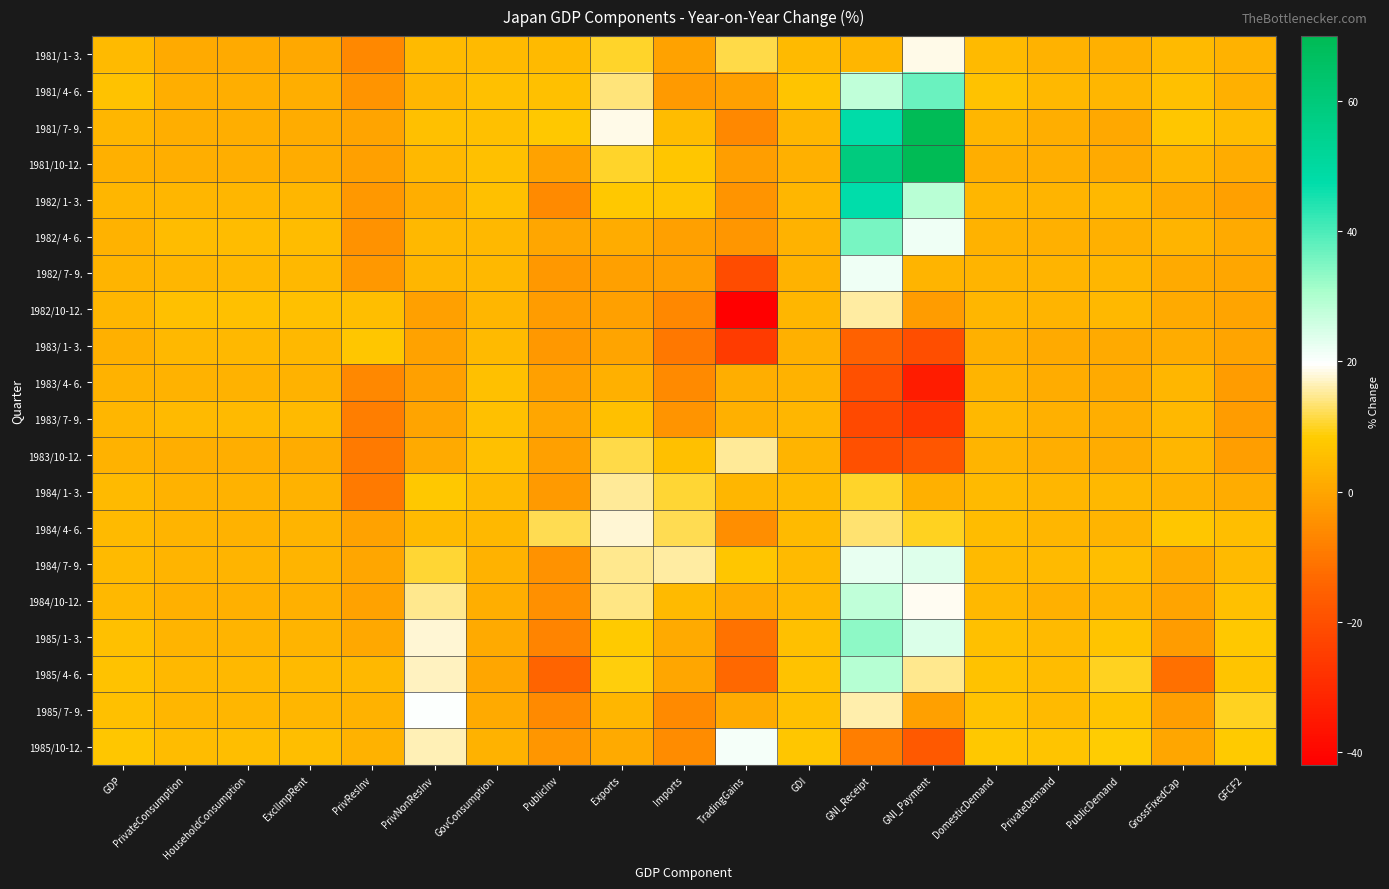

Reading left to right, list all the values displayed in this chart.

1981/ 1- 3.: GDP=4.5	PrivateConsumption=1.1	HouseholdConsumption=1.1	ExclImpRent=0.7	PrivResInv=-6.2	PrivNonResInv=4.7	GovConsumption=4.4	PublicInv=4.6	Exports=10.4	Imports=-0.8	TradingGains=11.8	GDI=4.7	GNI_Receipt=3.7	GNI_Payment=18.8	DomesticDemand=4.5	PrivateDemand=2.9	PublicDemand=2.3	GrossFixedCap=4.7	GFCF2=2.7
1981/ 4- 6.: GDP=6.5	PrivateConsumption=2.1	HouseholdConsumption=2.1	ExclImpRent=1.9	PrivResInv=-3.7	PrivNonResInv=3.6	GovConsumption=5.9	PublicInv=5.7	Exports=13.9	Imports=-2.3	TradingGains=-1.2	GDI=6.6	GNI_Receipt=27.9	GNI_Payment=36.9	DomesticDemand=6.5	PrivateDemand=4.1	PublicDemand=3.6	GrossFixedCap=5.9	GFCF2=2.3
1981/ 7- 9.: GDP=3.8	PrivateConsumption=2.0	HouseholdConsumption=1.9	ExclImpRent=1.7	PrivResInv=-0.1	PrivNonResInv=5.7	GovConsumption=5.8	PublicInv=7.8	Exports=18.5	Imports=5.0	TradingGains=-6.3	GDI=3.8	GNI_Receipt=47.8	GNI_Payment=69.2	DomesticDemand=3.6	PrivateDemand=2.0	PublicDemand=0.6	GrossFixedCap=7.1	GFCF2=5.1
1981/10-12.: GDP=2.2	PrivateConsumption=1.9	HouseholdConsumption=1.8	ExclImpRent=1.7	PrivResInv=-1.3	PrivNonResInv=4.1	GovConsumption=5.9	PublicInv=-0.6	Exports=10.4	Imports=7.0	TradingGains=-1.5	GDI=2.2	GNI_Receipt=58.9	GNI_Payment=70.8	DomesticDemand=2.1	PrivateDemand=1.8	PublicDemand=1.1	GrossFixedCap=3.9	GFCF2=1.5
1982/ 1- 3.: GDP=3.5	PrivateConsumption=3.7	HouseholdConsumption=3.7	ExclImpRent=3.7	PrivResInv=-2.9	PrivNonResInv=1.9	GovConsumption=5.7	PublicInv=-5.7	Exports=7.7	Imports=6.8	TradingGains=-3.7	GDI=3.5	GNI_Receipt=47.5	GNI_Payment=28.5	DomesticDemand=3.7	PrivateDemand=3.4	PublicDemand=4.2	GrossFixedCap=1.1	GFCF2=-1.3
1982/ 4- 6.: GDP=2.8	PrivateConsumption=5.0	HouseholdConsumption=5.0	ExclImpRent=5.2	PrivResInv=-4.1	PrivNonResInv=4.2	GovConsumption=4.2	PublicInv=-0.0	Exports=1.5	Imports=-1.0	TradingGains=-3.4	GDI=2.8	GNI_Receipt=35.7	GNI_Payment=21.7	DomesticDemand=3.0	PrivateDemand=2.5	PublicDemand=2.2	GrossFixedCap=3.3	GFCF2=1.3
1982/ 7- 9.: GDP=3.2	PrivateConsumption=3.7	HouseholdConsumption=4.0	ExclImpRent=4.1	PrivResInv=-2.8	PrivNonResInv=3.6	GovConsumption=4.1	PublicInv=-2.8	Exports=-1.3	Imports=-1.6	TradingGains=-20.9	GDI=3.0	GNI_Receipt=21.6	GNI_Payment=3.3	DomesticDemand=3.3	PrivateDemand=3.3	PublicDemand=3.9	GrossFixedCap=1.3	GFCF2=0.4
1982/10-12.: GDP=3.9	PrivateConsumption=5.8	HouseholdConsumption=5.8	ExclImpRent=6.1	PrivResInv=5.4	PrivNonResInv=-1.1	GovConsumption=3.9	PublicInv=-2.0	Exports=-1.2	Imports=-6.4	TradingGains=-41.7	GDI=3.6	GNI_Receipt=15.5	GNI_Payment=-1.9	DomesticDemand=3.8	PrivateDemand=3.3	PublicDemand=4.0	GrossFixedCap=0.9	GFCF2=-0.3
1983/ 1- 3.: GDP=2.5	PrivateConsumption=4.0	HouseholdConsumption=4.0	ExclImpRent=4.1	PrivResInv=7.4	PrivNonResInv=-0.7	GovConsumption=4.7	PublicInv=-3.0	Exports=-0.4	Imports=-10.0	TradingGains=-25.8	GDI=2.3	GNI_Receipt=-14.9	GNI_Payment=-20.5	DomesticDemand=2.4	PrivateDemand=1.1	PublicDemand=1.0	GrossFixedCap=1.6	GFCF2=-0.1
1983/ 4- 6.: GDP=2.9	PrivateConsumption=2.8	HouseholdConsumption=2.8	ExclImpRent=2.7	PrivResInv=-6.4	PrivNonResInv=-1.0	GovConsumption=6.0	PublicInv=-0.9	Exports=2.3	Imports=-5.9	TradingGains=2.0	GDI=2.9	GNI_Receipt=-20.0	GNI_Payment=-34.0	DomesticDemand=3.2	PrivateDemand=1.7	PublicDemand=1.2	GrossFixedCap=3.7	GFCF2=-2.1
1983/ 7- 9.: GDP=3.8	PrivateConsumption=4.8	HouseholdConsumption=4.5	ExclImpRent=4.7	PrivResInv=-8.7	PrivNonResInv=-0.2	GovConsumption=6.1	PublicInv=0.0	Exports=5.7	Imports=-3.6	TradingGains=2.6	GDI=3.9	GNI_Receipt=-21.5	GNI_Payment=-26.5	DomesticDemand=4.0	PrivateDemand=2.5	PublicDemand=2.1	GrossFixedCap=4.0	GFCF2=-1.8
1983/10-12.: GDP=3.0	PrivateConsumption=1.8	HouseholdConsumption=1.8	ExclImpRent=1.7	PrivResInv=-9.5	PrivNonResInv=1.0	GovConsumption=6.0	PublicInv=-1.0	Exports=11.8	Imports=6.0	TradingGains=14.9	GDI=3.2	GNI_Receipt=-19.9	GNI_Payment=-18.0	DomesticDemand=3.1	PrivateDemand=2.1	PublicDemand=1.7	GrossFixedCap=3.6	GFCF2=-1.5
1984/ 1- 3.: GDP=4.5	PrivateConsumption=2.9	HouseholdConsumption=2.8	ExclImpRent=2.8	PrivResInv=-9.2	PrivNonResInv=7.6	GovConsumption=4.5	PublicInv=-2.2	Exports=14.9	Imports=10.6	TradingGains=3.9	GDI=4.6	GNI_Receipt=10.1	GNI_Payment=2.6	DomesticDemand=4.7	PrivateDemand=3.8	PublicDemand=4.1	GrossFixedCap=2.8	GFCF2=1.7
1984/ 4- 6.: GDP=4.8	PrivateConsumption=3.1	HouseholdConsumption=3.0	ExclImpRent=3.1	PrivResInv=-0.6	PrivNonResInv=4.7	GovConsumption=4.0	PublicInv=12.1	Exports=17.6	Imports=12.1	TradingGains=-4.9	GDI=4.8	GNI_Receipt=13.4	GNI_Payment=9.9	DomesticDemand=4.9	PrivateDemand=3.9	PublicDemand=3.1	GrossFixedCap=7.1	GFCF2=5.3
1984/ 7- 9.: GDP=4.6	PrivateConsumption=3.1	HouseholdConsumption=3.1	ExclImpRent=3.2	PrivResInv=-0.0	PrivNonResInv=10.9	GovConsumption=3.0	PublicInv=-4.0	Exports=14.5	Imports=15.7	TradingGains=7.4	GDI=4.8	GNI_Receipt=22.6	GNI_Payment=23.7	DomesticDemand=4.8	PrivateDemand=4.6	PublicDemand=5.6	GrossFixedCap=1.3	GFCF2=4.5
1984/10-12.: GDP=4.0	PrivateConsumption=2.6	HouseholdConsumption=2.5	ExclImpRent=2.6	PrivResInv=-0.6	PrivNonResInv=14.8	GovConsumption=2.0	PublicInv=-4.4	Exports=14.4	Imports=4.4	TradingGains=1.4	GDI=4.0	GNI_Receipt=27.6	GNI_Payment=19.0	DomesticDemand=4.2	PrivateDemand=2.6	PublicDemand=3.4	GrossFixedCap=-0.1	GFCF2=5.8
1985/ 1- 3.: GDP=5.7	PrivateConsumption=3.3	HouseholdConsumption=3.2	ExclImpRent=3.3	PrivResInv=0.8	PrivNonResInv=17.9	GovConsumption=1.2	PublicInv=-7.2	Exports=7.9	Imports=1.2	TradingGains=-11.3	GDI=5.7	GNI_Receipt=33.4	GNI_Payment=24.2	DomesticDemand=5.8	PrivateDemand=4.8	PublicDemand=6.9	GrossFixedCap=-1.9	GFCF2=7.8
1985/ 4- 6.: GDP=6.4	PrivateConsumption=4.3	HouseholdConsumption=4.3	ExclImpRent=4.5	PrivResInv=4.3	PrivNonResInv=17.0	GovConsumption=0.4	PublicInv=-14.2	Exports=9.0	Imports=0.0	TradingGains=-13.4	GDI=6.3	GNI_Receipt=28.9	GNI_Payment=14.6	DomesticDemand=6.5	PrivateDemand=5.1	PublicDemand=9.8	GrossFixedCap=-11.6	GFCF2=6.7
1985/ 7- 9.: GDP=6.0	PrivateConsumption=3.6	HouseholdConsumption=3.6	ExclImpRent=3.7	PrivResInv=3.0	PrivNonResInv=20.1	GovConsumption=1.2	PublicInv=-5.9	Exports=3.6	Imports=-6.0	TradingGains=1.1	GDI=6.1	GNI_Receipt=15.8	GNI_Payment=-0.9	DomesticDemand=6.3	PrivateDemand=4.8	PublicDemand=6.6	GrossFixedCap=-1.4	GFCF2=10.0
1985/10-12.: GDP=7.2	PrivateConsumption=5.2	HouseholdConsumption=5.3	ExclImpRent=5.6	PrivResInv=2.9	PrivNonResInv=16.4	GovConsumption=3.0	PublicInv=-3.1	Exports=1.2	Imports=-5.6	TradingGains=20.7	GDI=7.4	GNI_Receipt=-8.7	GNI_Payment=-17.5	DomesticDemand=7.5	PrivateDemand=6.6	PublicDemand=8.4	GrossFixedCap=0.1	GFCF2=8.3